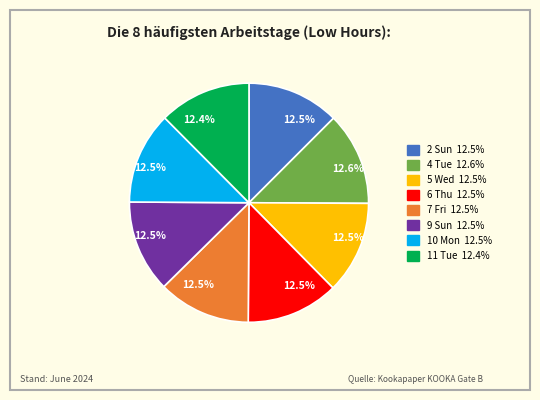

Does any single category account for the majority?

No